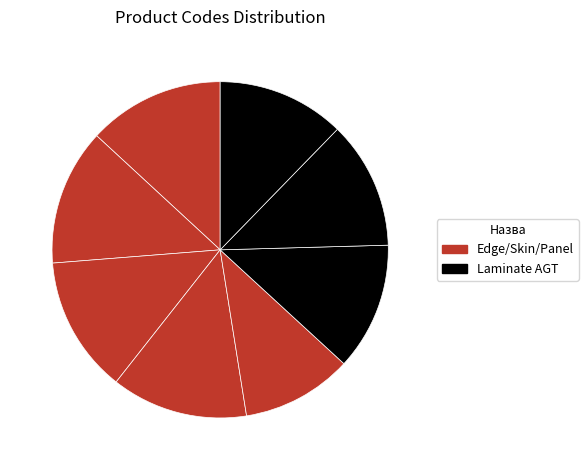

How many slices are in this pie chart?

8